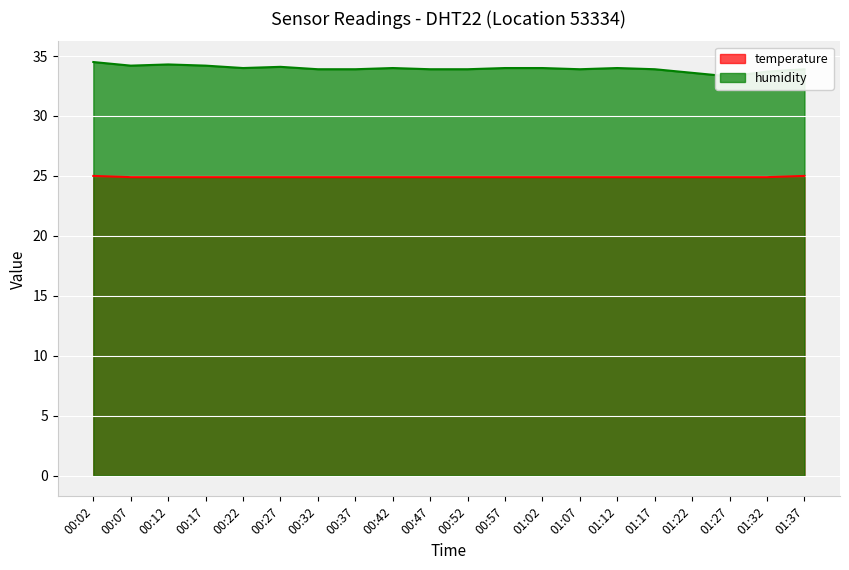

How many data points does each series have?

20